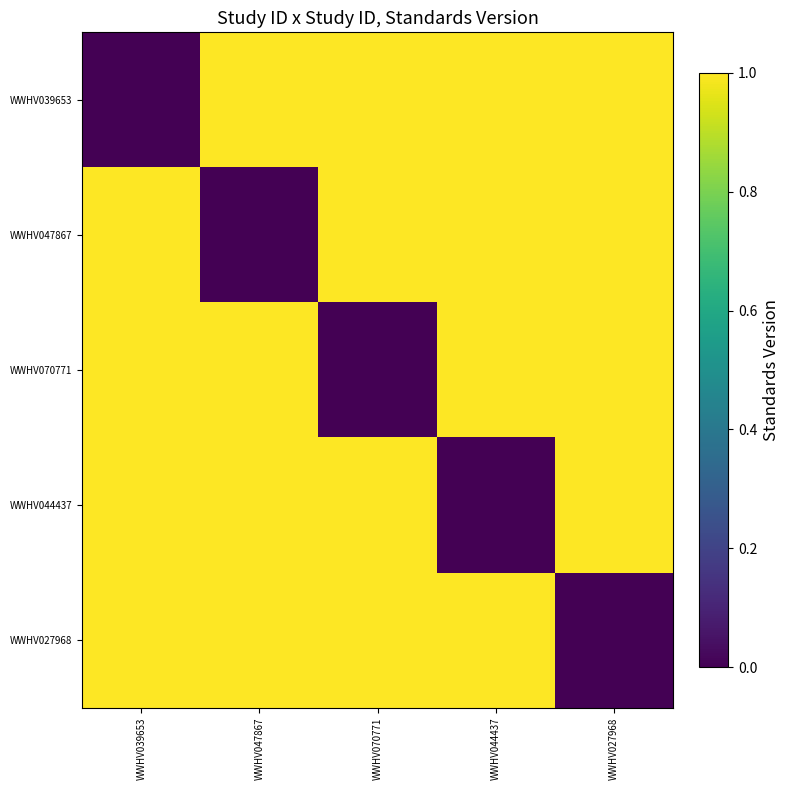

What is the greatest value displayed?

1